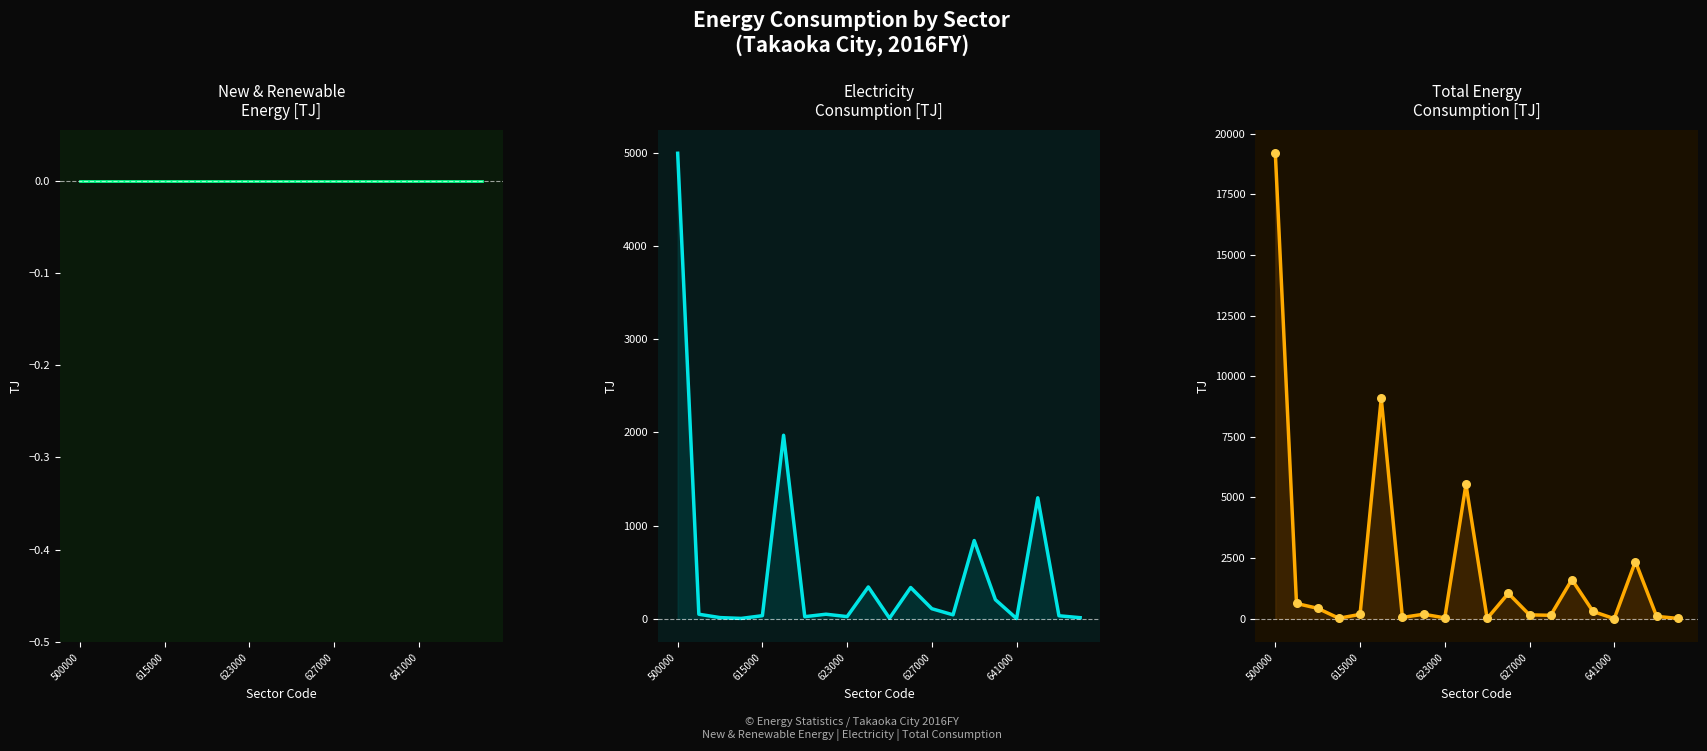

Is the value of Electricity at 15 greater than the value of New & Renewable Energy at 15?

Yes